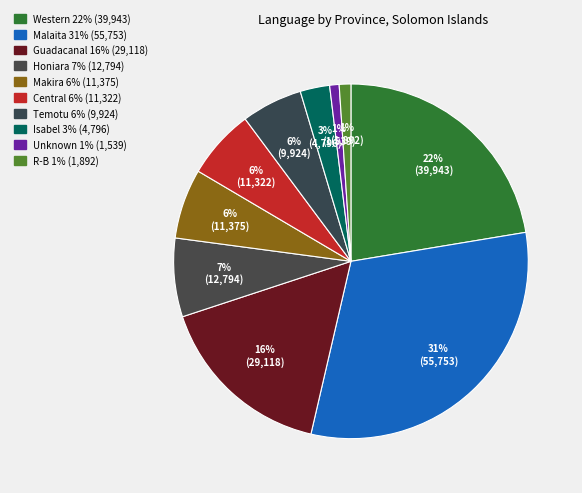

To the nearest percent, what is the difference between the largest and smallest slice percentages?

30%